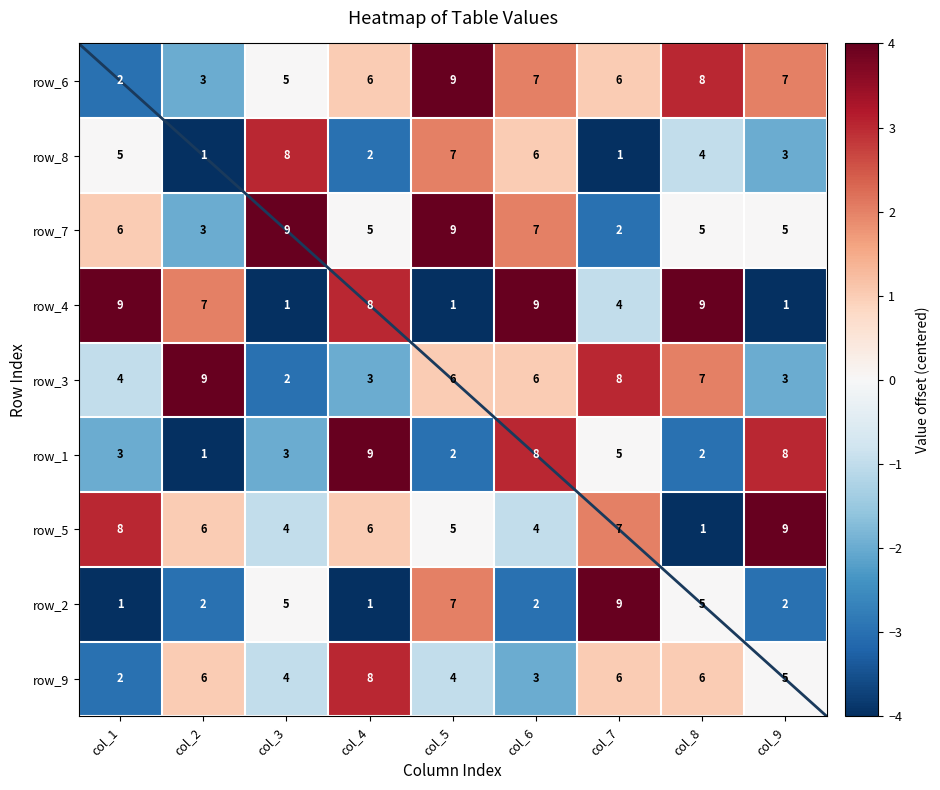

What is the difference between the 1 values at col_4 and col_5?

7